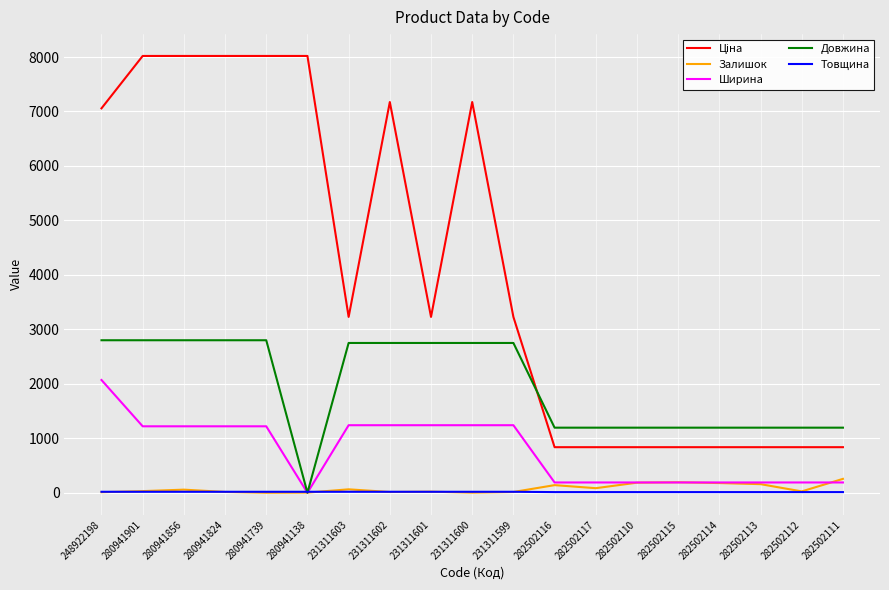

True or false: Довжина has a value of 756.7 at 282502115.

False